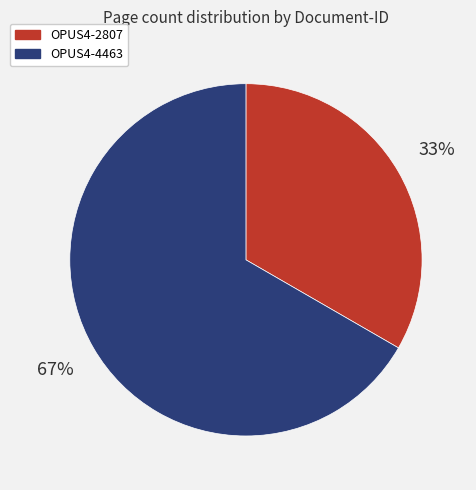

What is the smallest slice in the pie chart?

OPUS4-2807